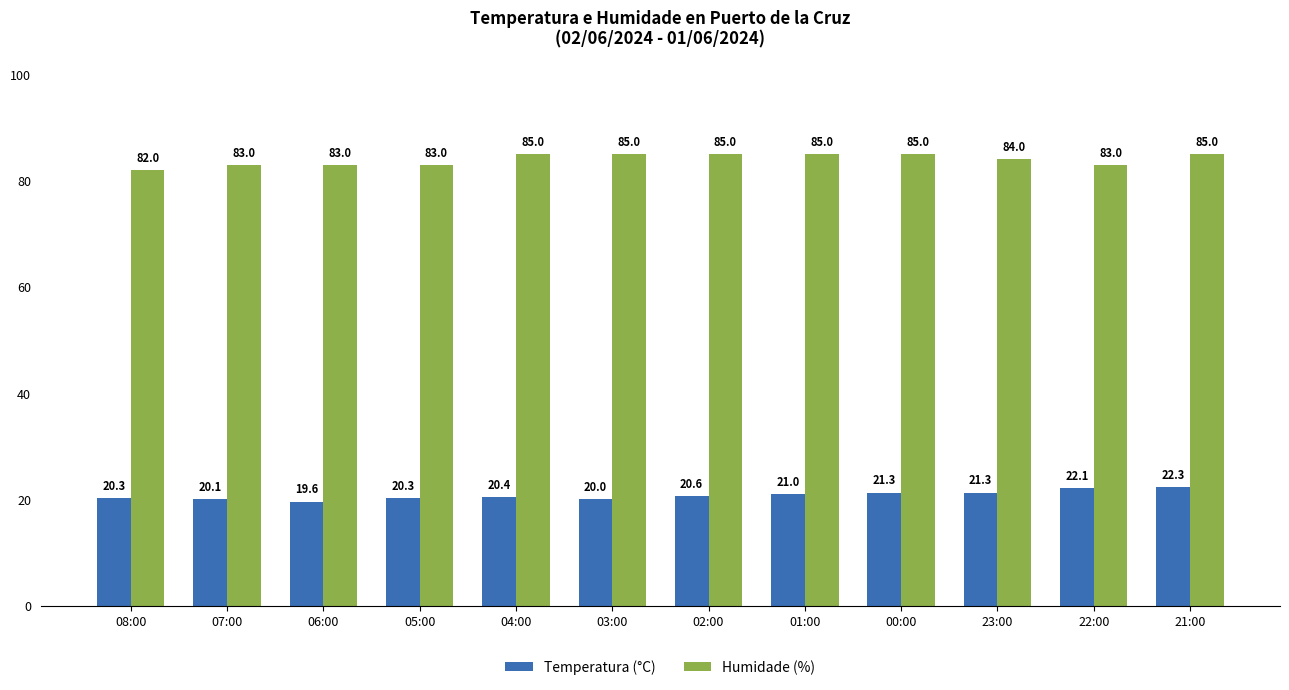

Which label corresponds to the smallest value in the chart?

06:00